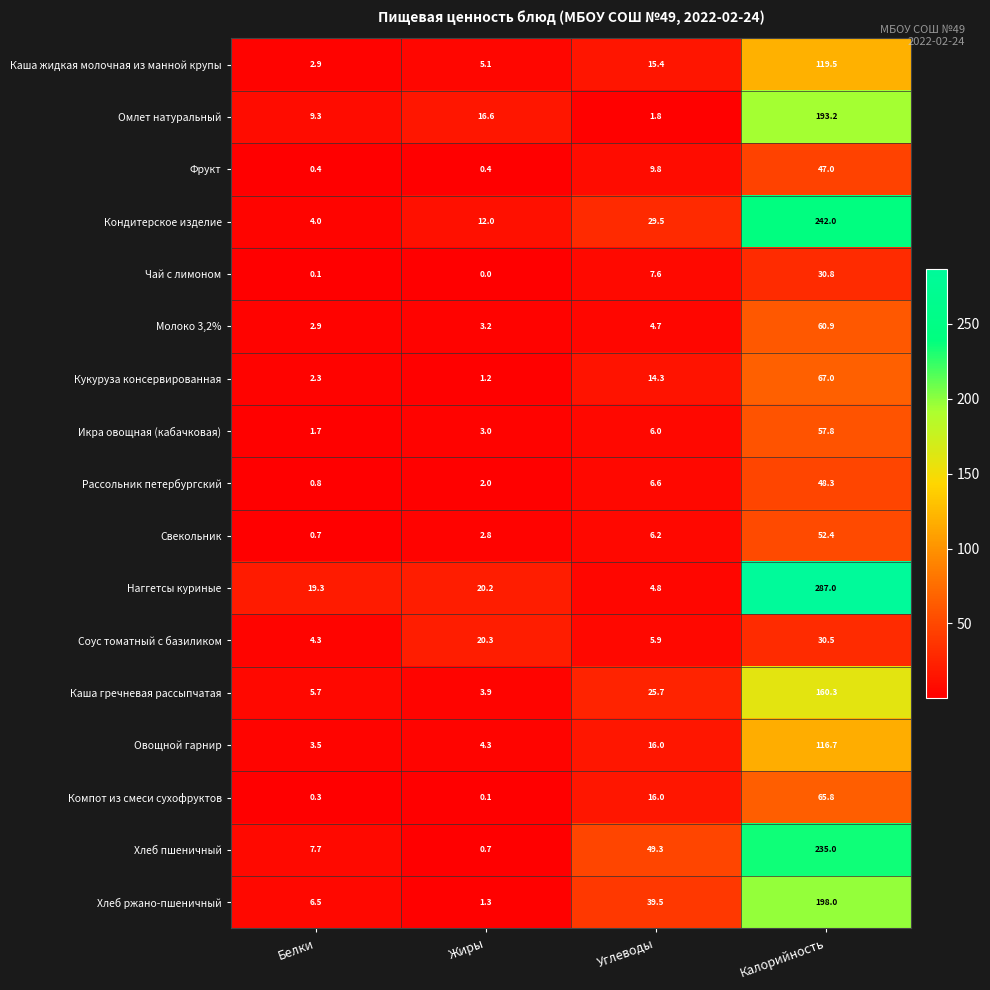

What is the spread (max minus min) of values at Белки?

19.2